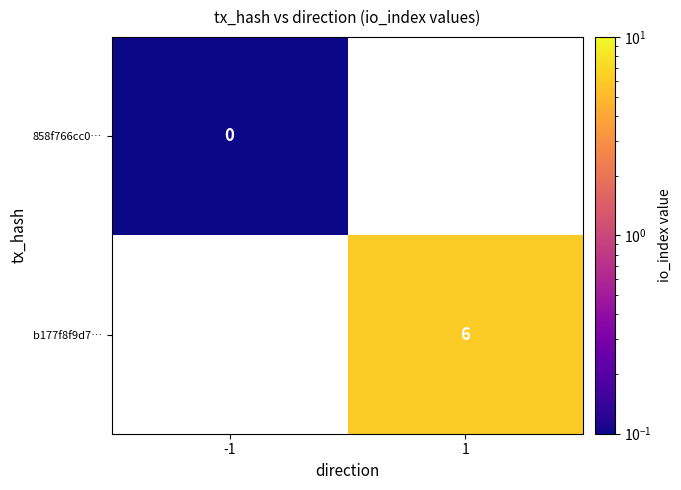

True or false: b177f8f9d7… has a value of 3.4 at 1.

False